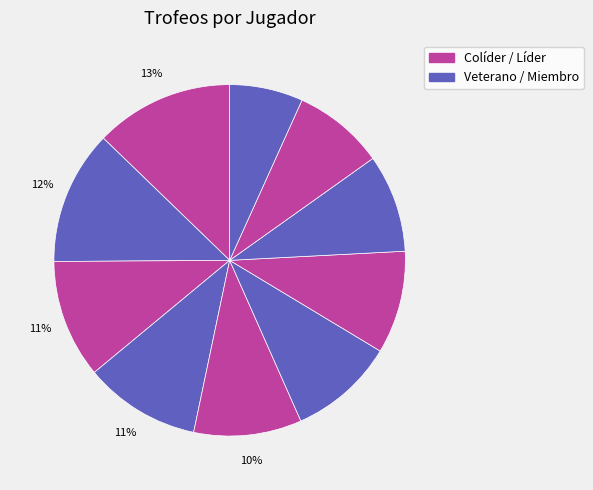

To the nearest percent, what is the average slice percentage?

10%